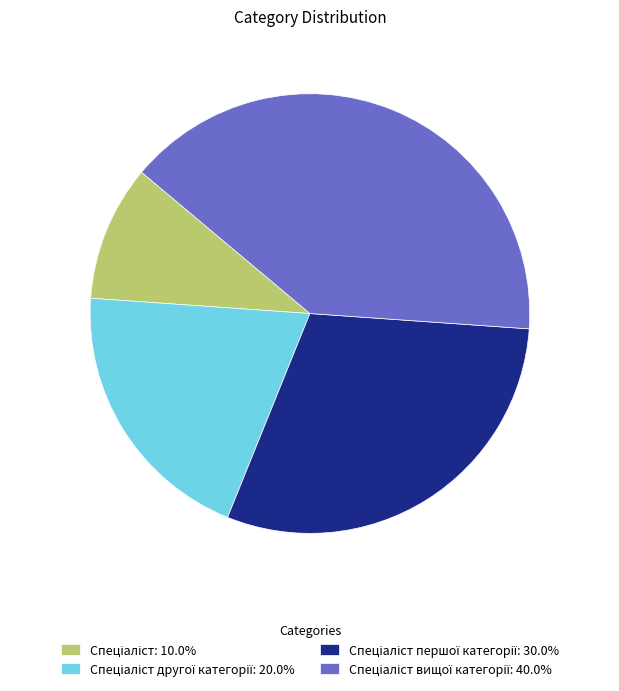

Is there a majority slice in this chart?

No